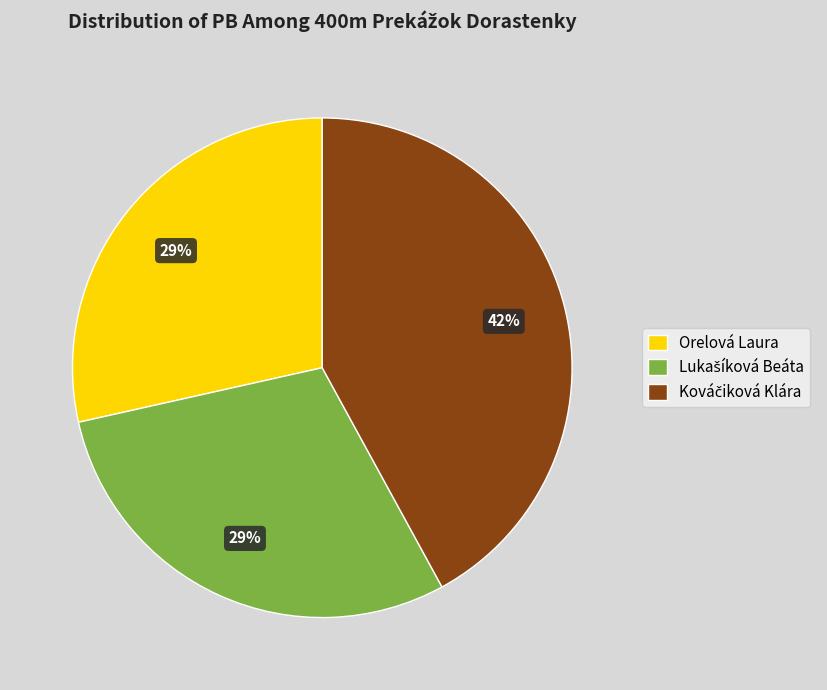

Does any single category account for the majority?

No